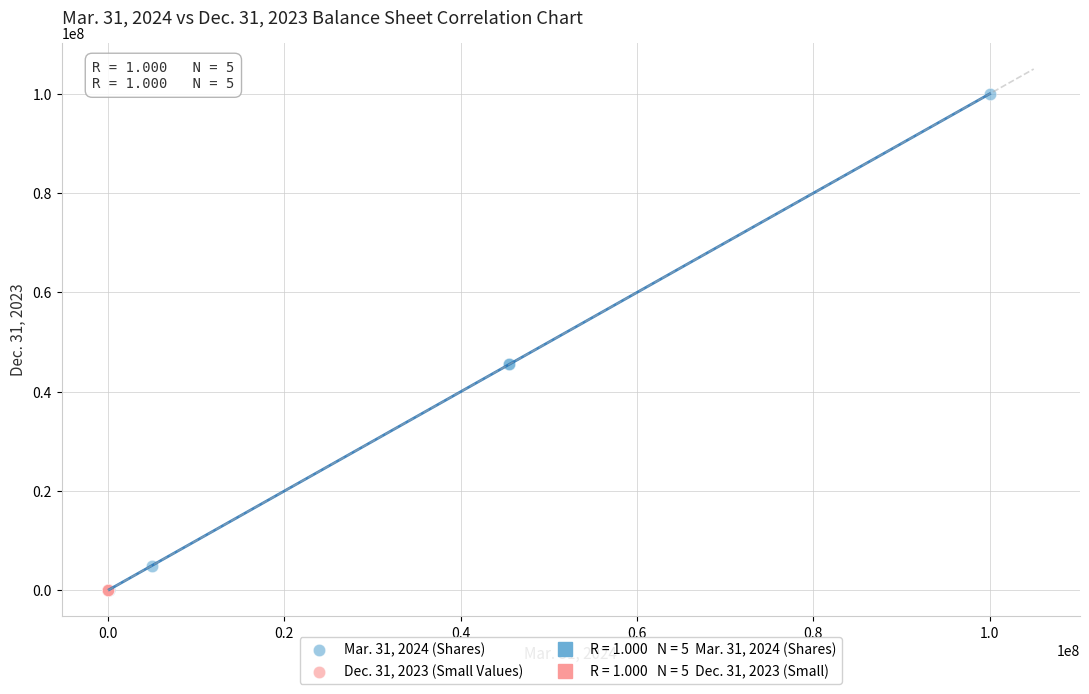

Which series contains the highest Y value?

Mar. 31, 2024 (Shares)